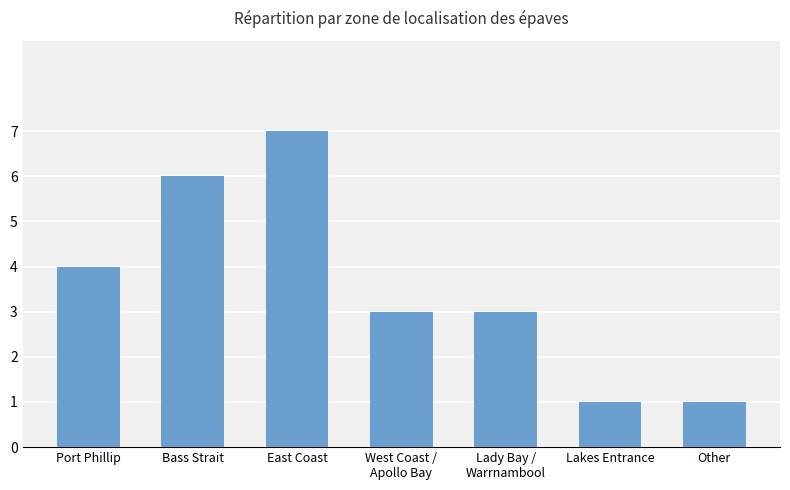

What is the maximum value shown in the chart?

7